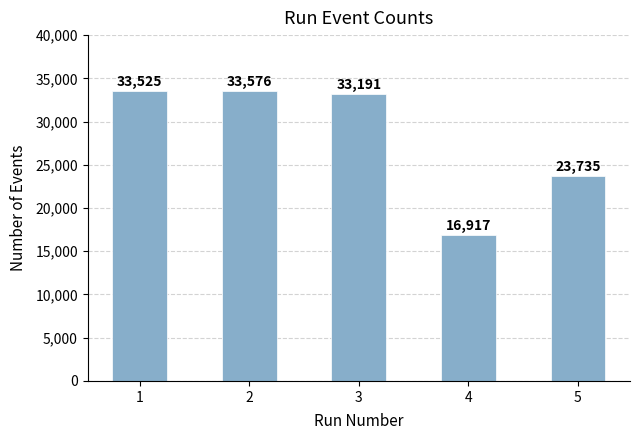

Where is the data nearest to the value 25246?

5